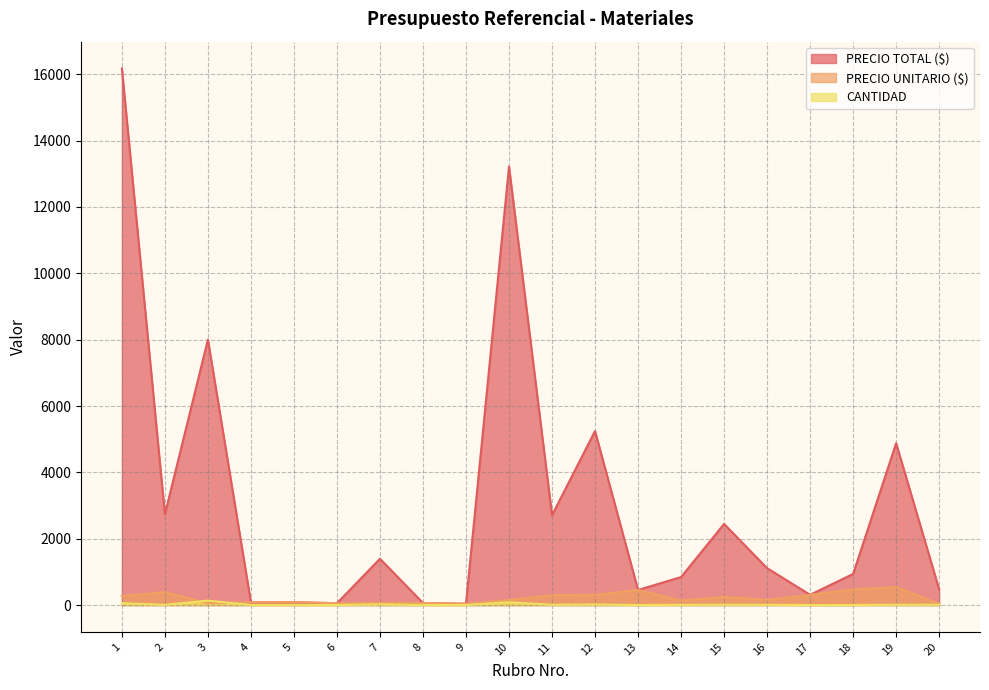

Between 18 and 20, which series saw the biggest shift?

PRECIO TOTAL ($)